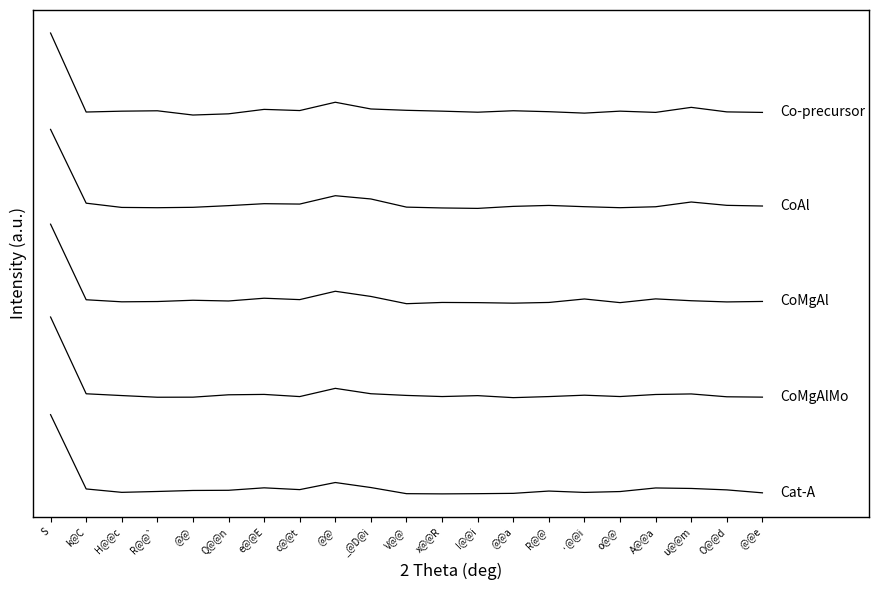

What is the greatest value displayed?

5.8